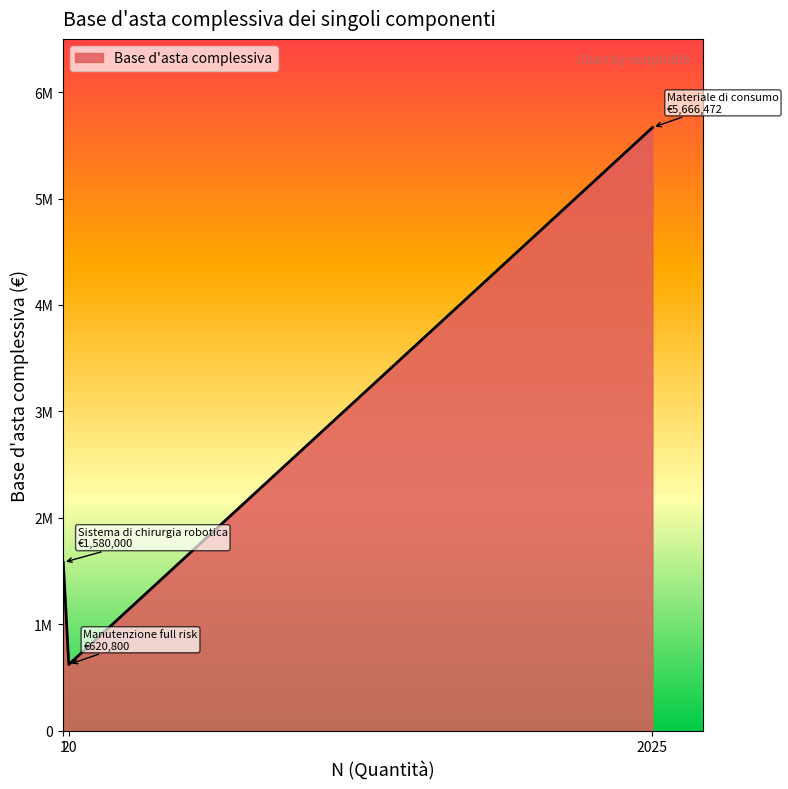

What is the minimum value shown in the chart?

620800.0